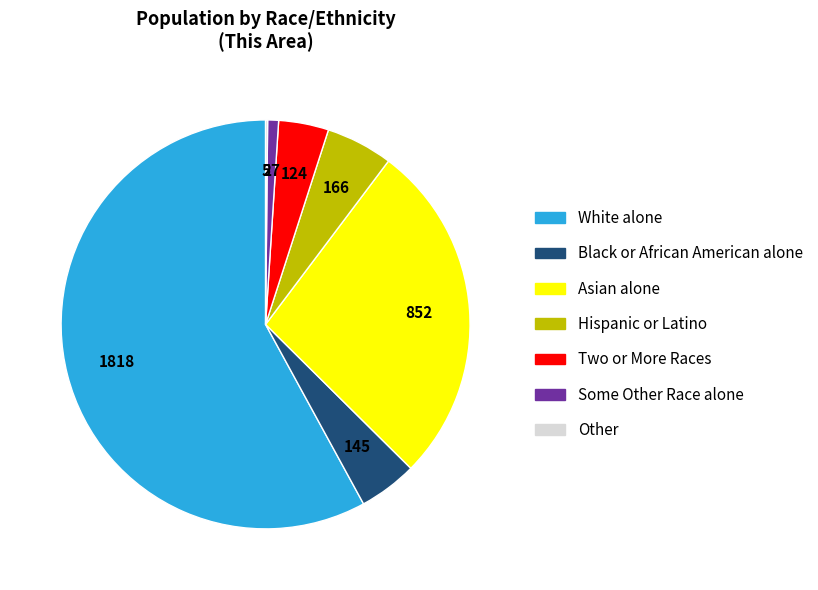

What is the largest slice in the pie chart?

White alone